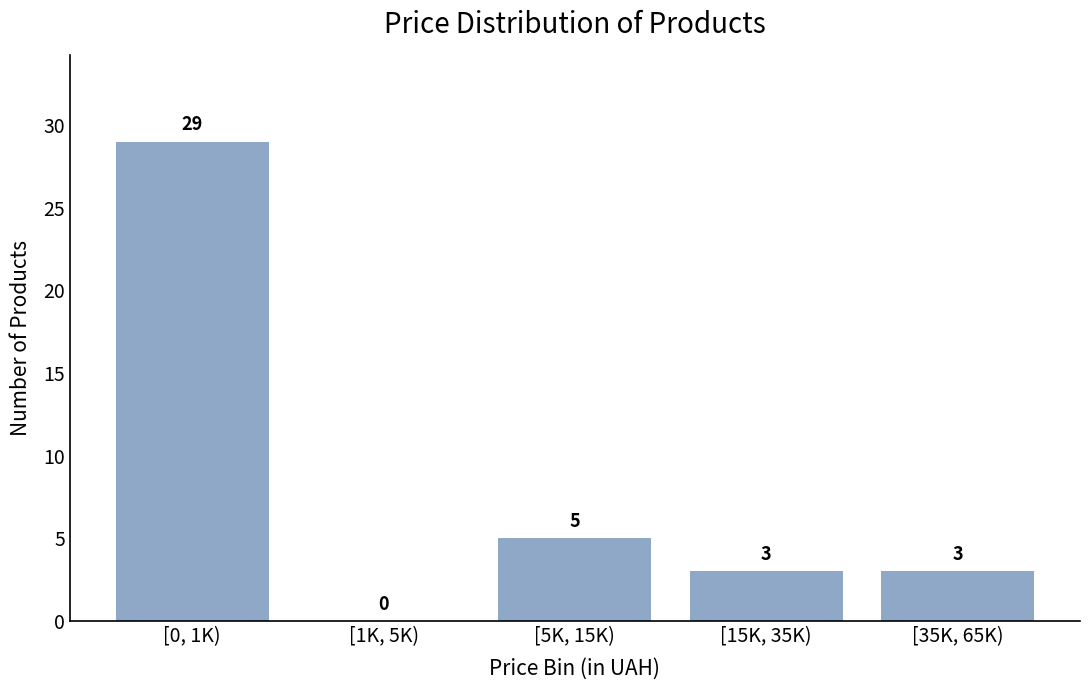

Reading left to right, transcribe all the data shown in this chart.

[0, 1K)=29	[1K, 5K)=0	[5K, 15K)=5	[15K, 35K)=3	[35K, 65K)=3